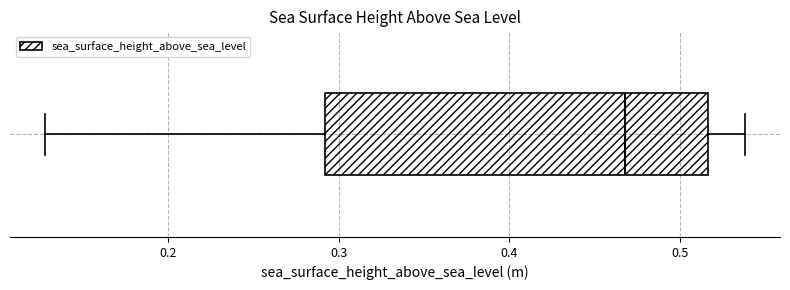

Transcribe this box plot: give where the median line is, the range the box spans, and where the two whiskers end, as read against the x-axis. The values are not printed on the chart, so give them approximately, as read against the axis.

median 0.47, box 0.29 to 0.52, whiskers 0.13 to 0.54